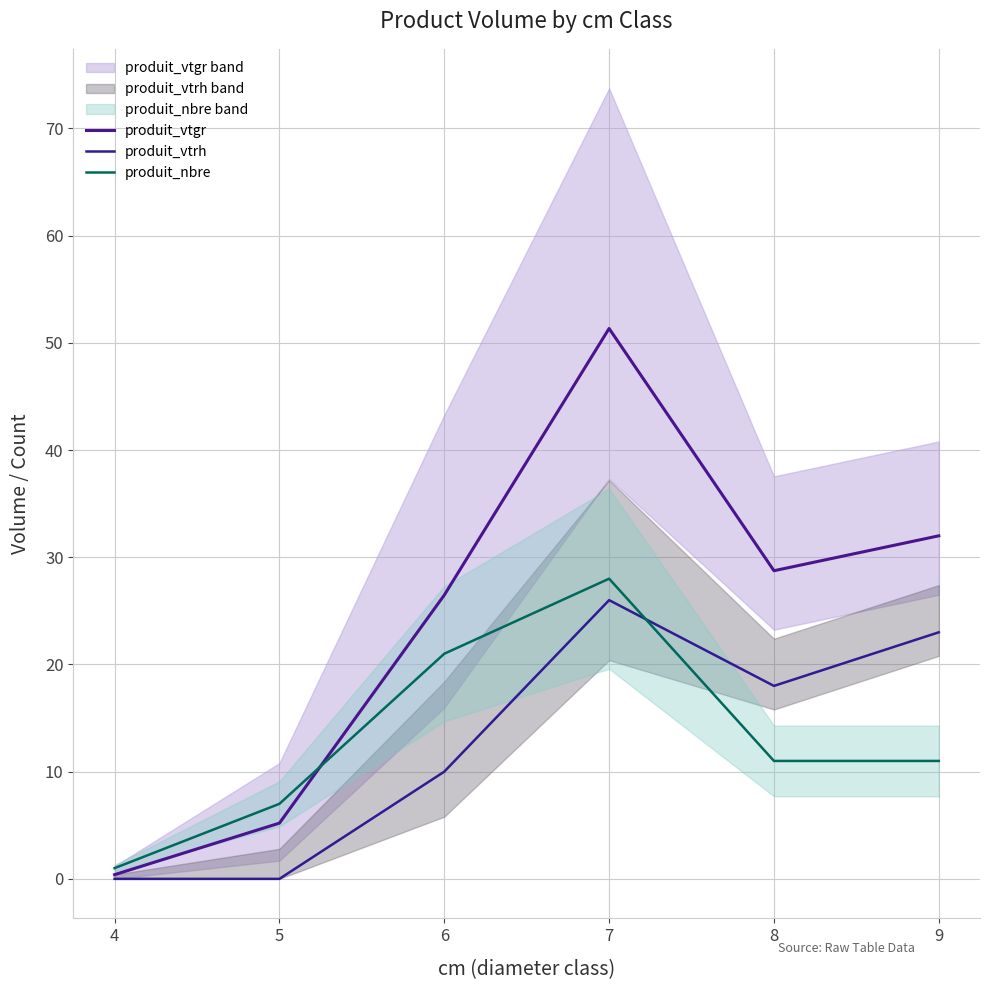

How many categories are shown in the chart?

6